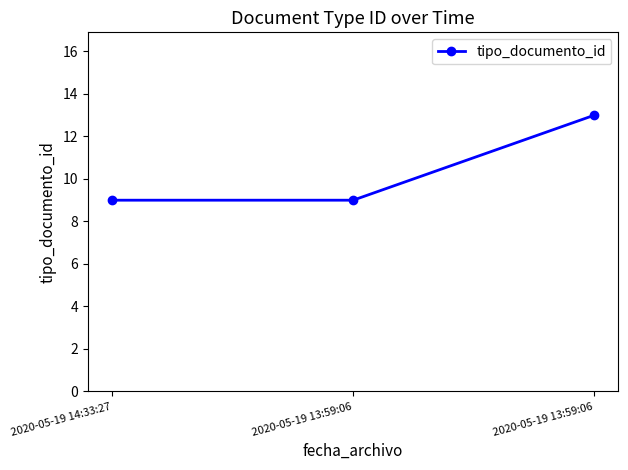

Read the value at 2020-05-19 14:33:27.

9